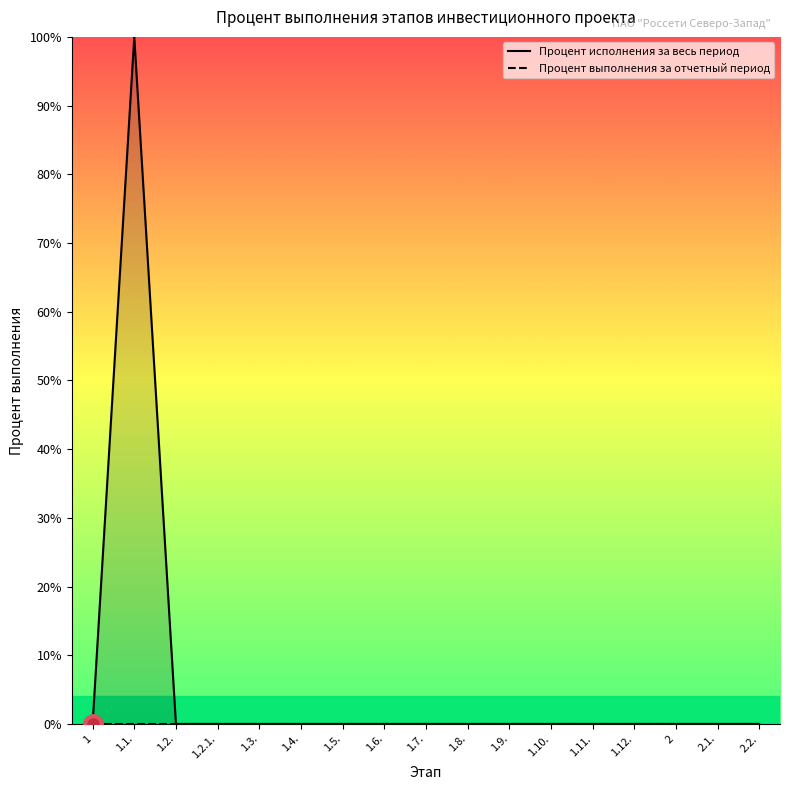

The value of Процент исполнения за весь период at 1 is -45. True or false?

False